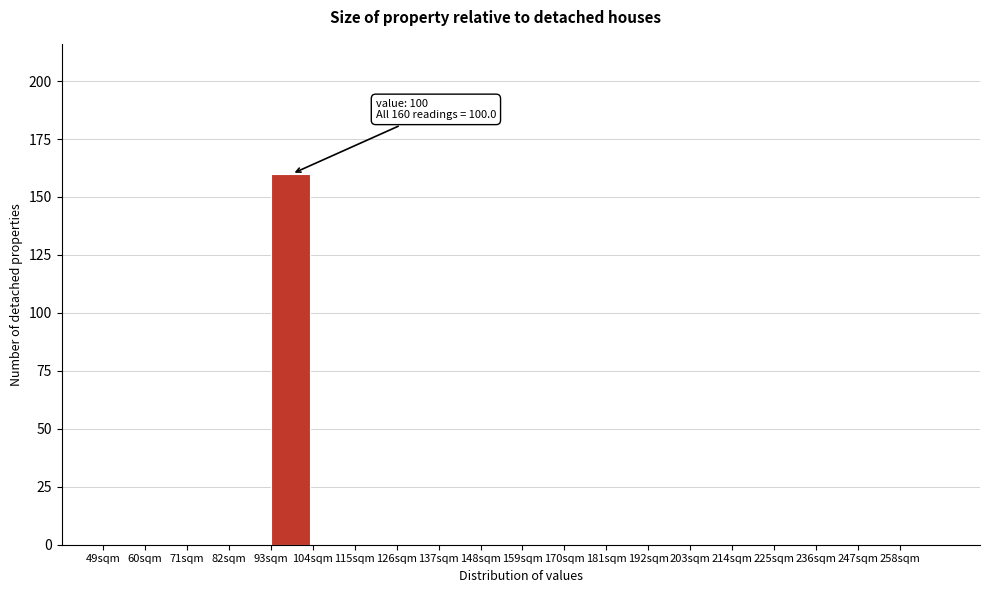

Which range on the x-axis has the tallest bar?

93 to 104